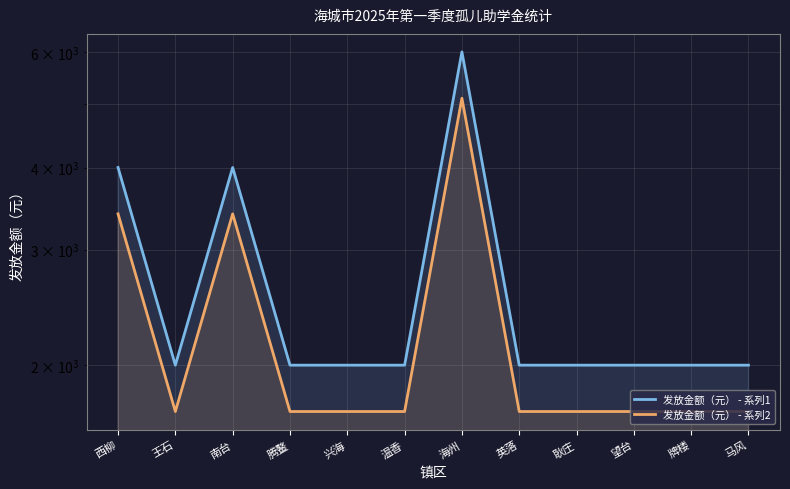

Which series has the largest total across all categories?

发放金额（元） - 系列1